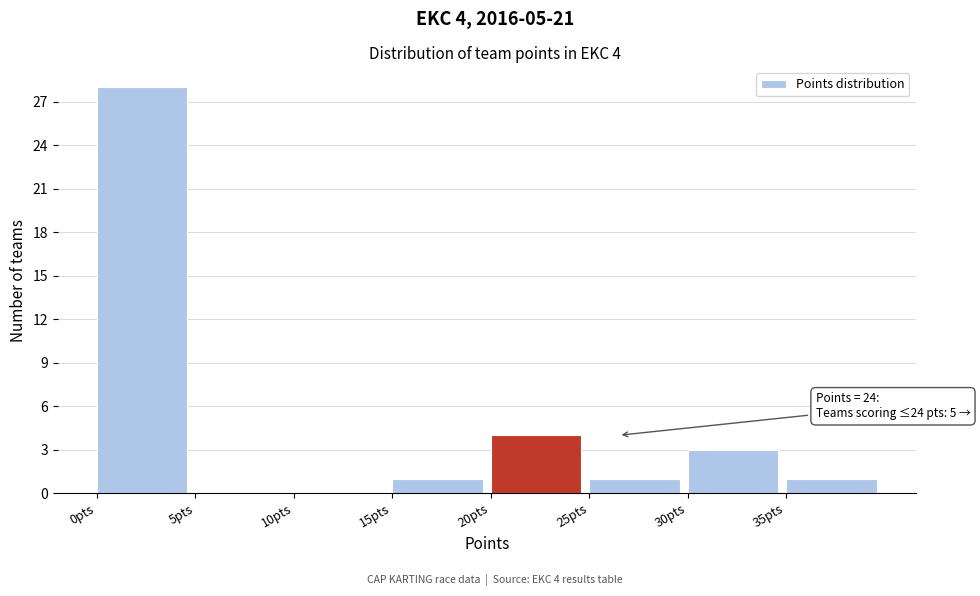

Over which range of the x-axis is the bar tallest?

0 to 5